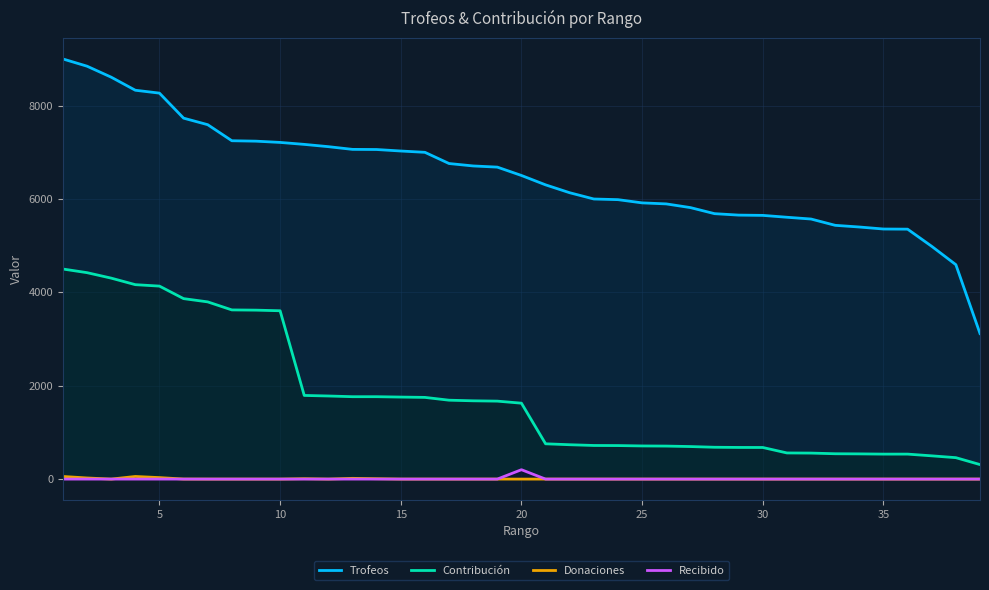

True or false: Recibido and Donaciones cross at least once.

False